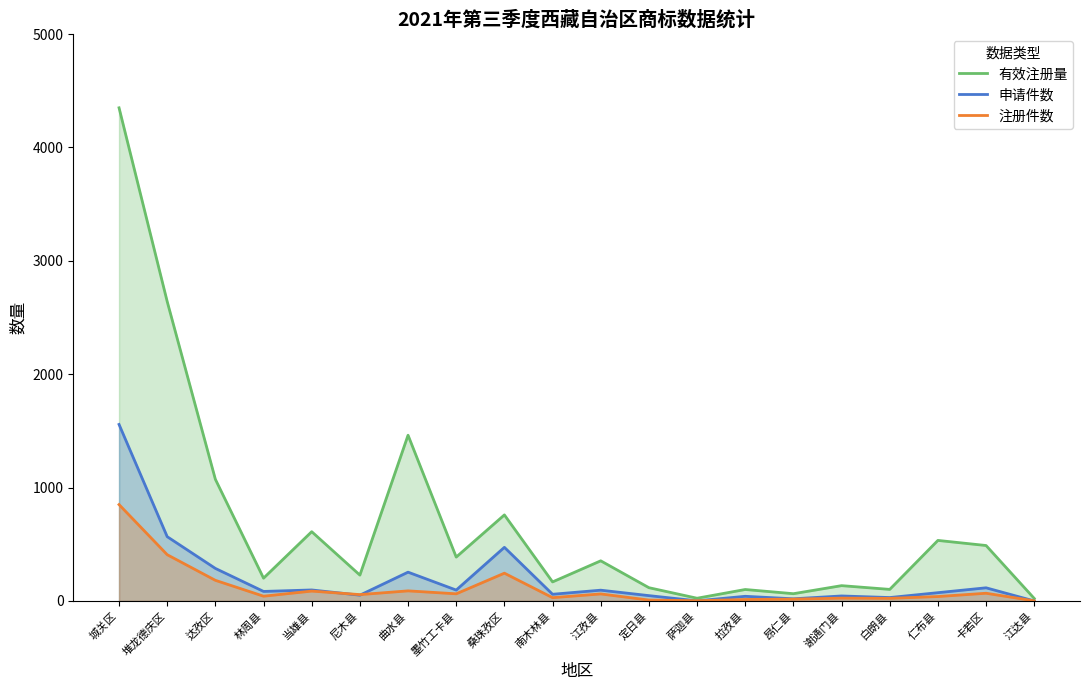

What is the total value across all series at 尼木县?

335